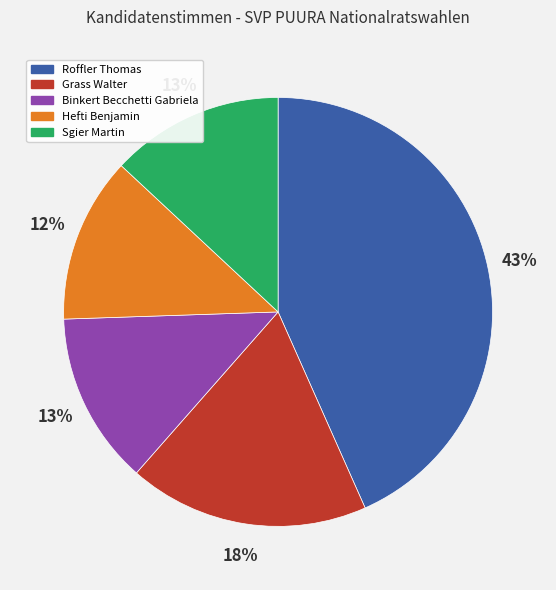

True or false: Roffler Thomas accounts for 43% of the total.

True